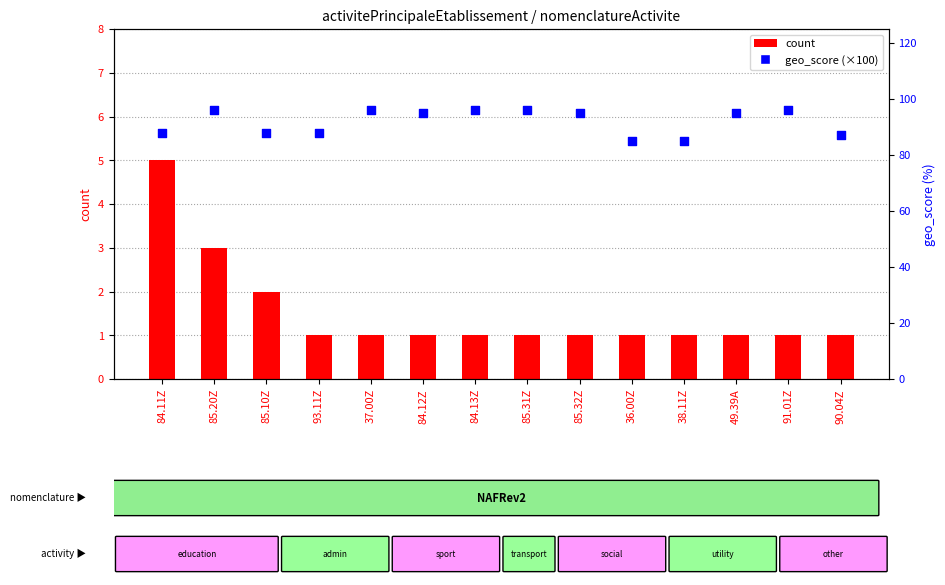

At how many categories does at least one series exceed 14?

14